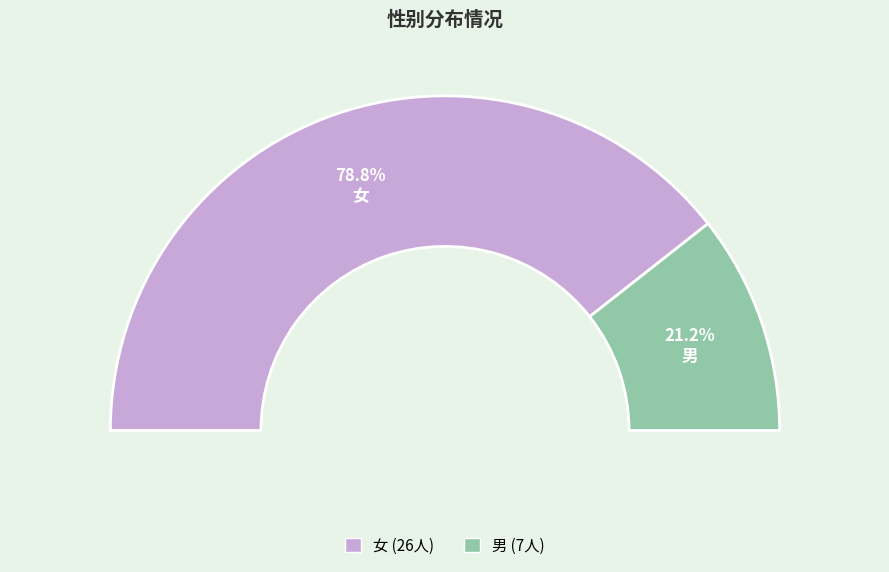

Count the number of slices in the pie.

2